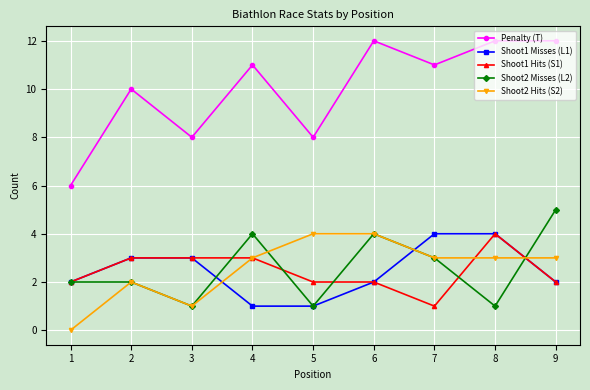

The Shoot2 Misses (L2) series shows 1 at 5. True or false?

True